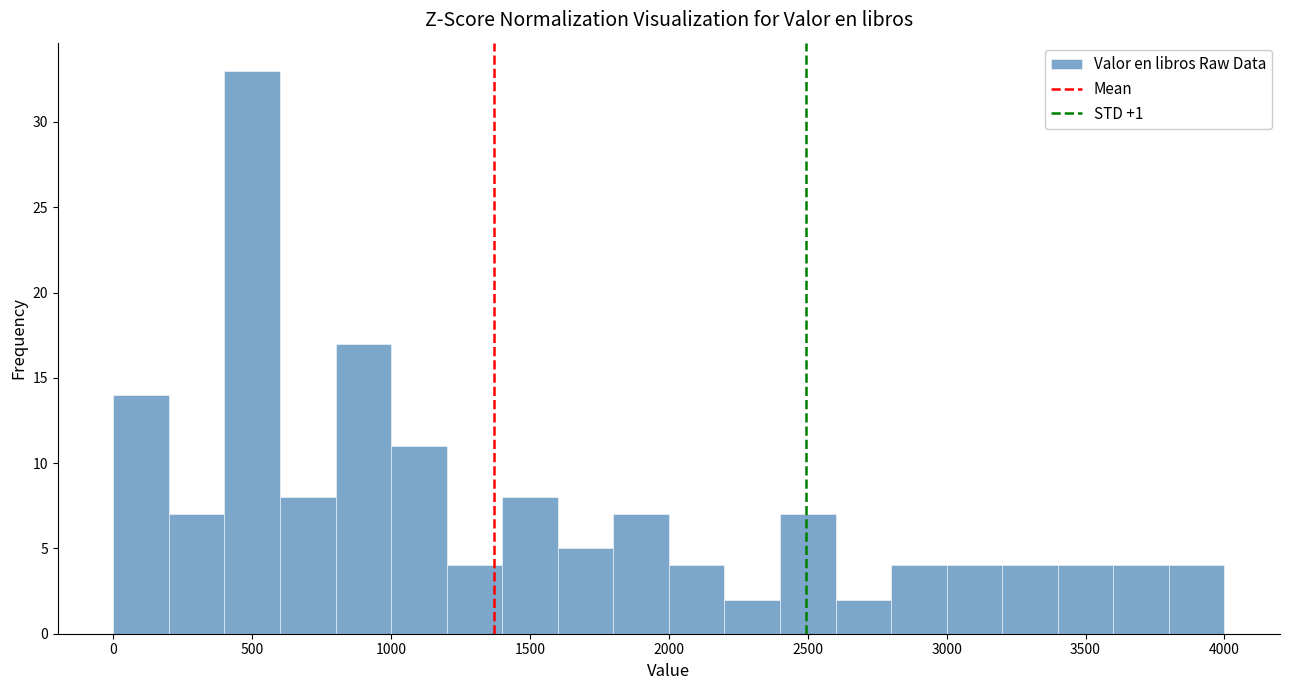

Around what value on the x-axis is the tallest bar? Give the approximate position of its centre, as read against the axis.

500